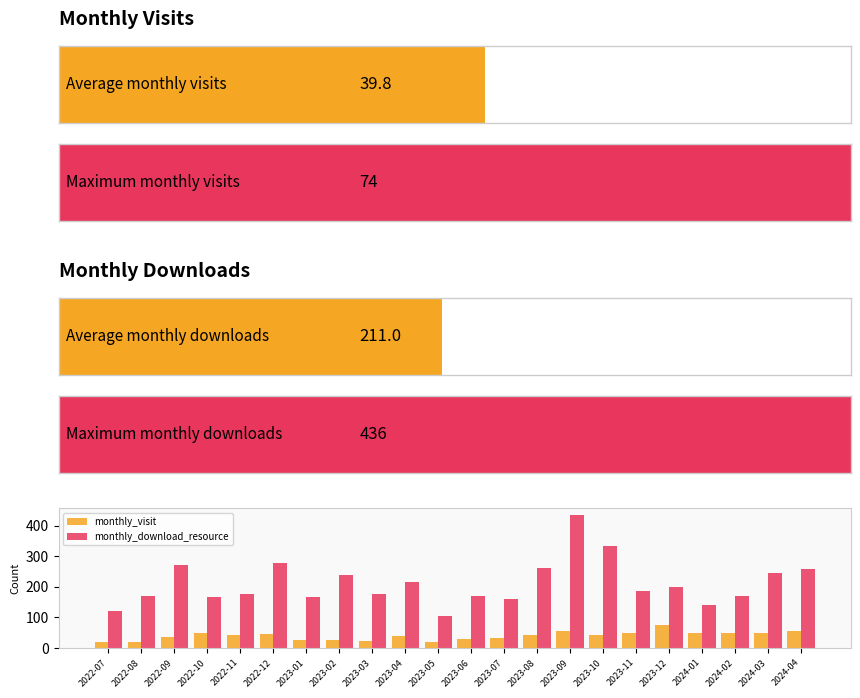

How many data points in monthly_visit are above 43?

10